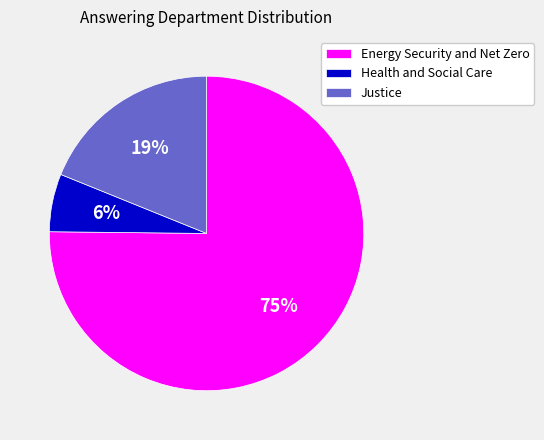

Do Health and Social Care and Energy Security and Net Zero together represent more than half of the pie?

Yes